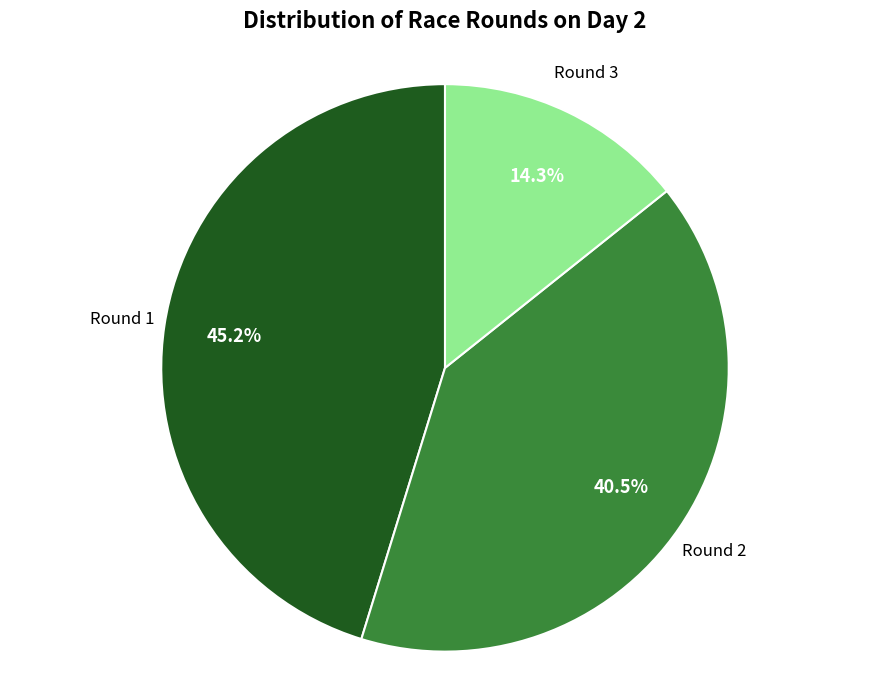

Which category has the biggest portion of the pie?

Round 1